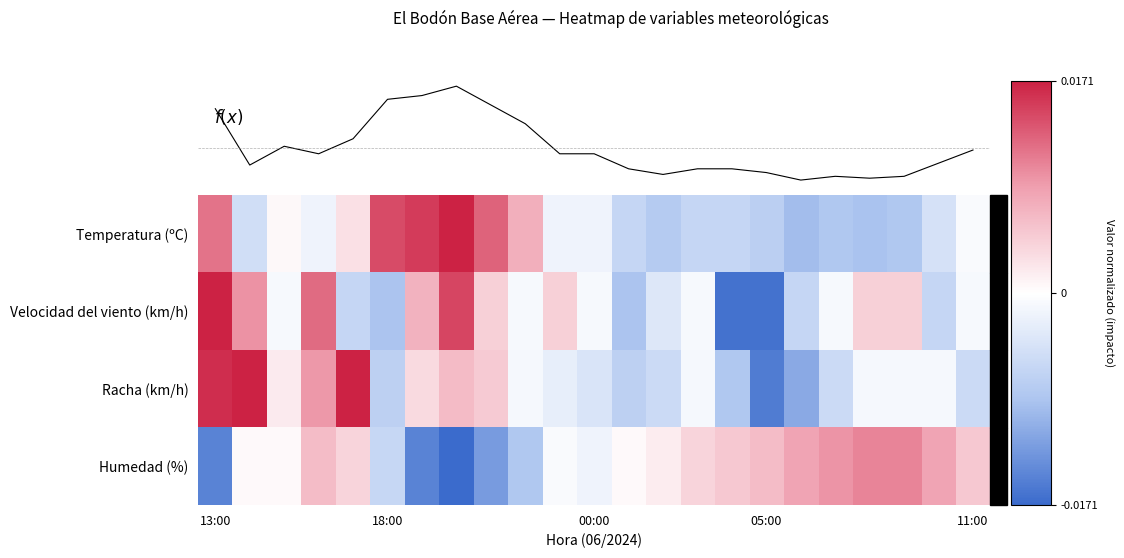

Which has a higher value, 18 or 21?

21